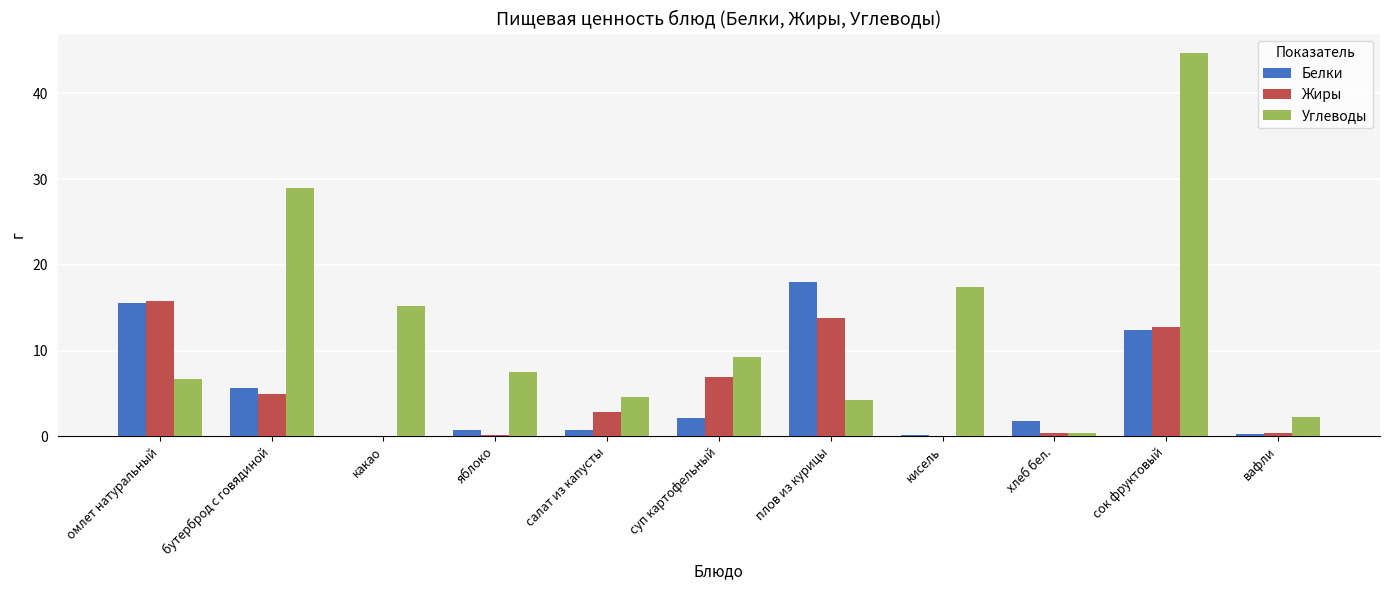

True or false: Жиры has a value of 6.9 at суп картофельный.

True